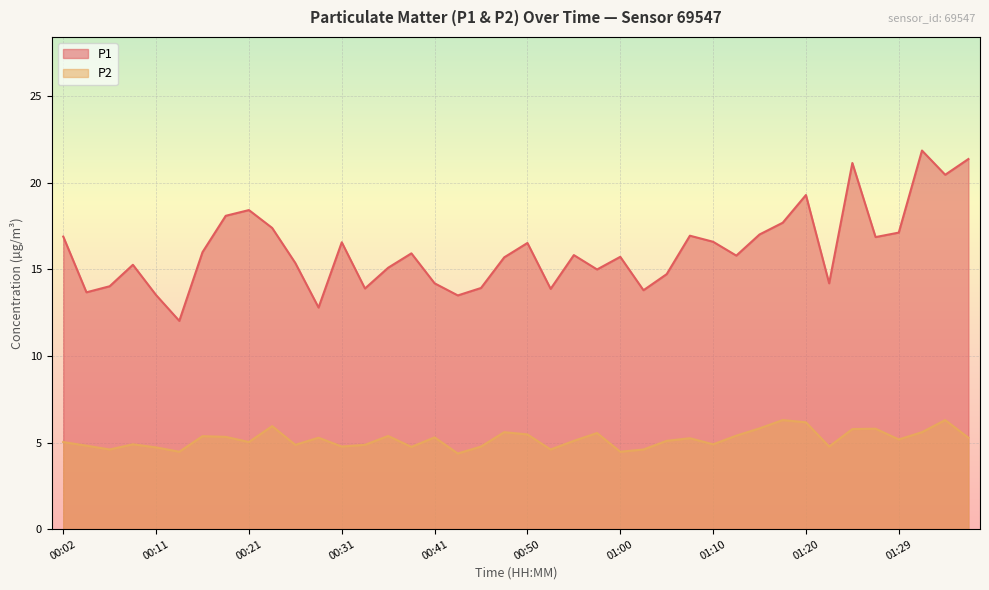

True or false: P2 and P1 cross at least once.

False